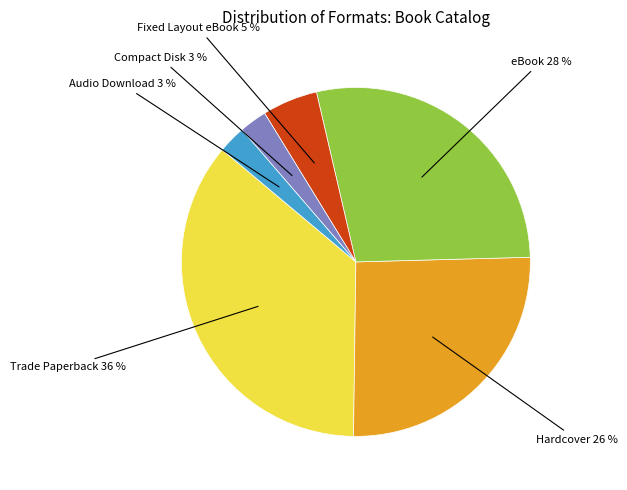

To the nearest percent, what is the difference between the largest and smallest slice percentages?

33%